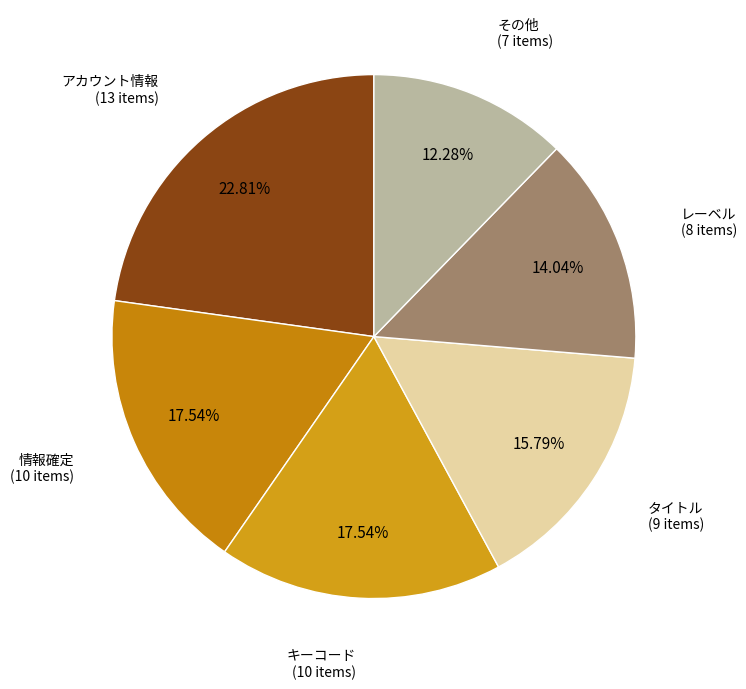

To the nearest percent, what is the difference between the largest and smallest slice percentages?

11%